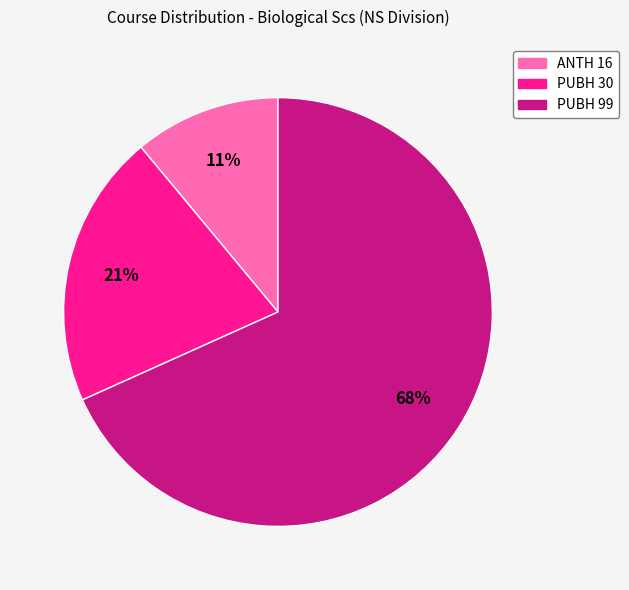

Does any single category account for the majority?

Yes